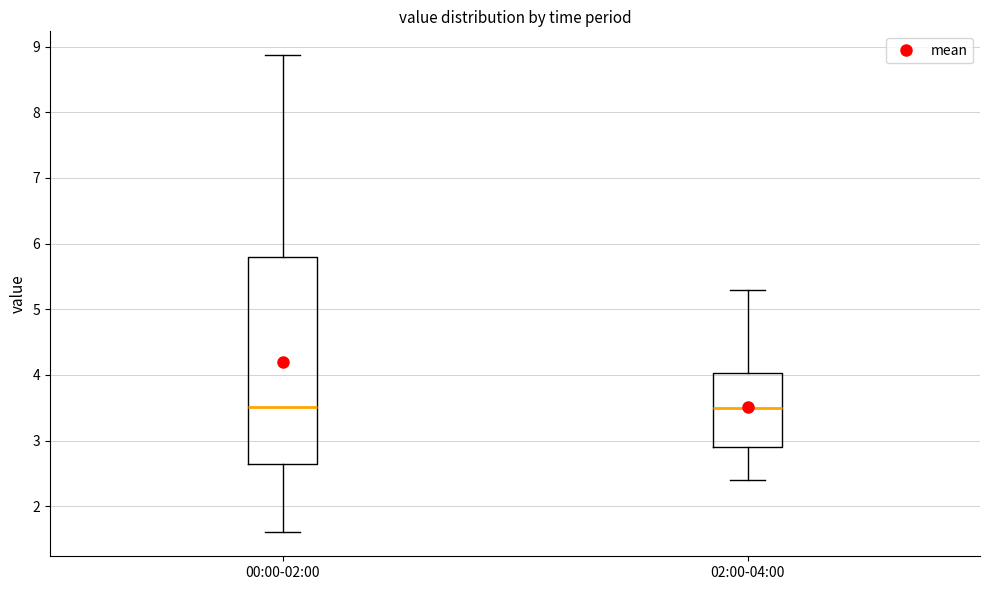

Which box is the tallest, from its lower edge to its upper edge?

00:00-02:00